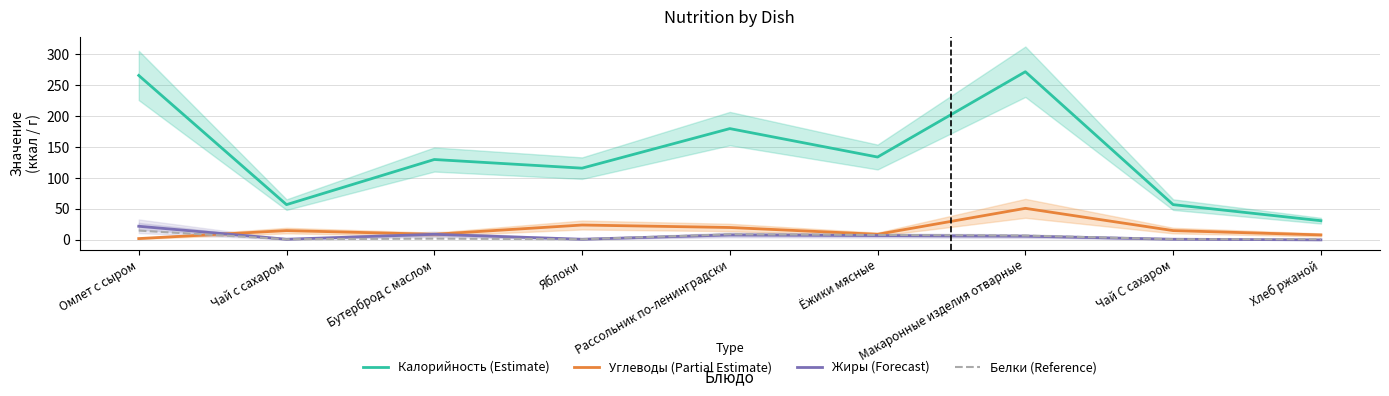

Reading left to right, what are all the values shown in this chart?

Калорийность (Estimate): Омлет с сыром=266.0	Чай с сахаром=57.0	Бутерброд с маслом=130.0	Яблоки=116.0	Рассольник по-ленинградски=180.0	Ёжики мясные=134.0	Макаронные изделия отварные=272.0	Чай С сахаром=57.0	Хлеб ржаной=31.0
Углеводы (Partial Estimate): Омлет с сыром=2.1	Чай с сахаром=15.0	Бутерброд с маслом=9.0	Яблоки=24.0	Рассольник по-ленинградски=20.0	Ёжики мясные=9.0	Макаронные изделия отварные=51.0	Чай С сахаром=15.0	Хлеб ржаной=8.0
Жиры (Forecast): Омлет с сыром=22.0	Чай с сахаром=1.0	Бутерброд с маслом=9.0	Яблоки=1.0	Рассольник по-ленинградски=8.0	Ёжики мясные=7.0	Макаронные изделия отварные=6.0	Чай С сахаром=1.0	Хлеб ржаной=0.0
Белки (Reference): Омлет с сыром=15.0	Чай с сахаром=1.0	Бутерброд с маслом=2.0	Яблоки=1.0	Рассольник по-ленинградски=9.0	Ёжики мясные=8.0	Макаронные изделия отварные=7.0	Чай С сахаром=1.0	Хлеб ржаной=1.0